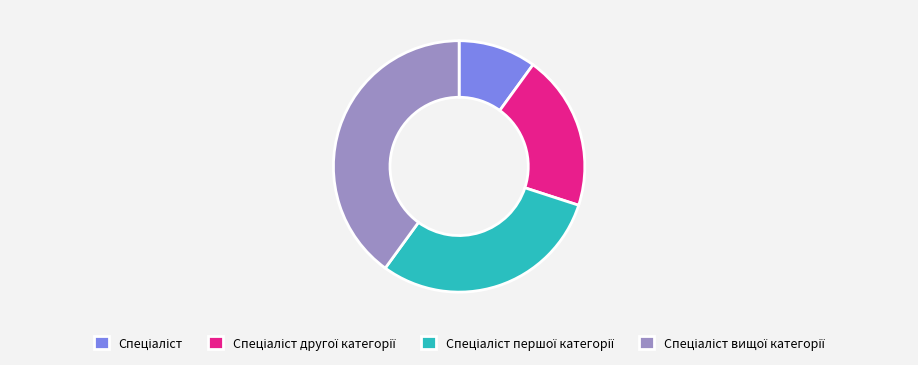

How many segments does this pie chart have?

4